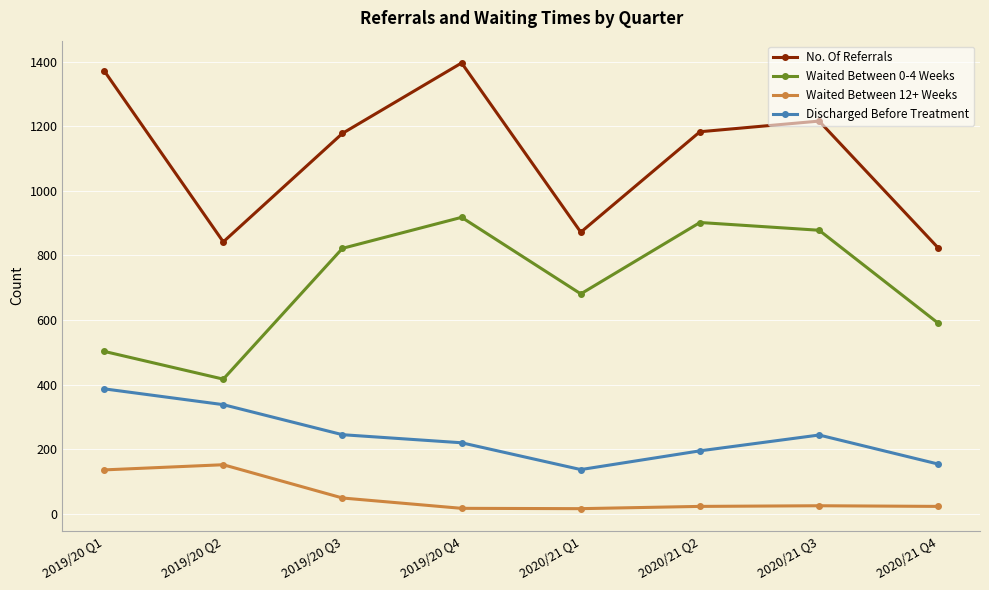

What is the label of the 5th point from the right?

2019/20 Q4